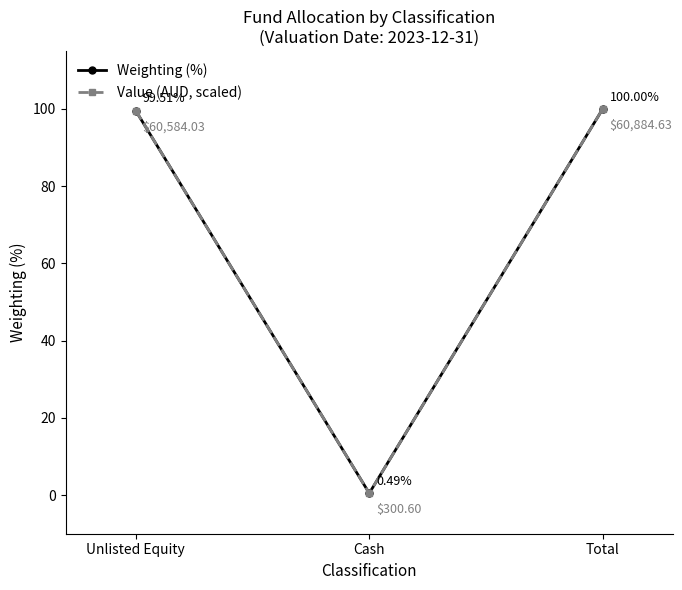

What is the total value across all series at Cash?

1.0